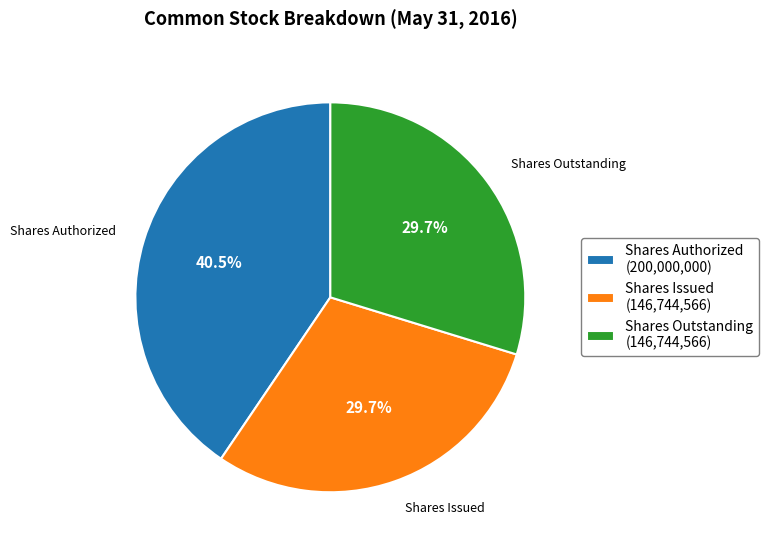

Does any single category account for the majority?

No